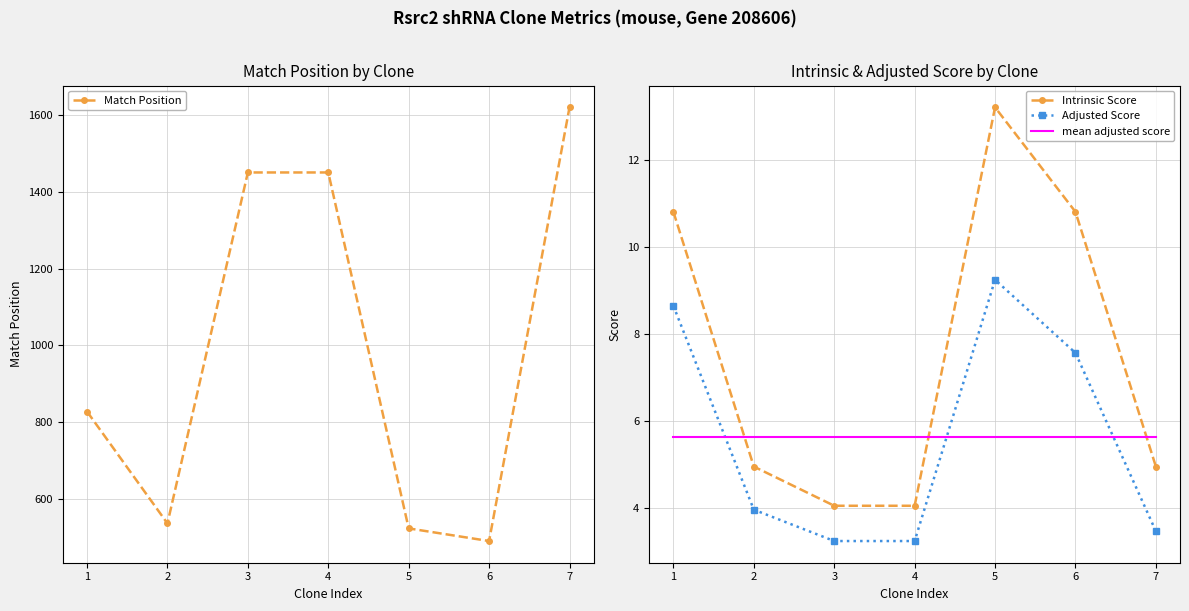

Rank the series by their maximum value, from lowest to highest.

mean adjusted score, Adjusted Score, Intrinsic Score, Match Position